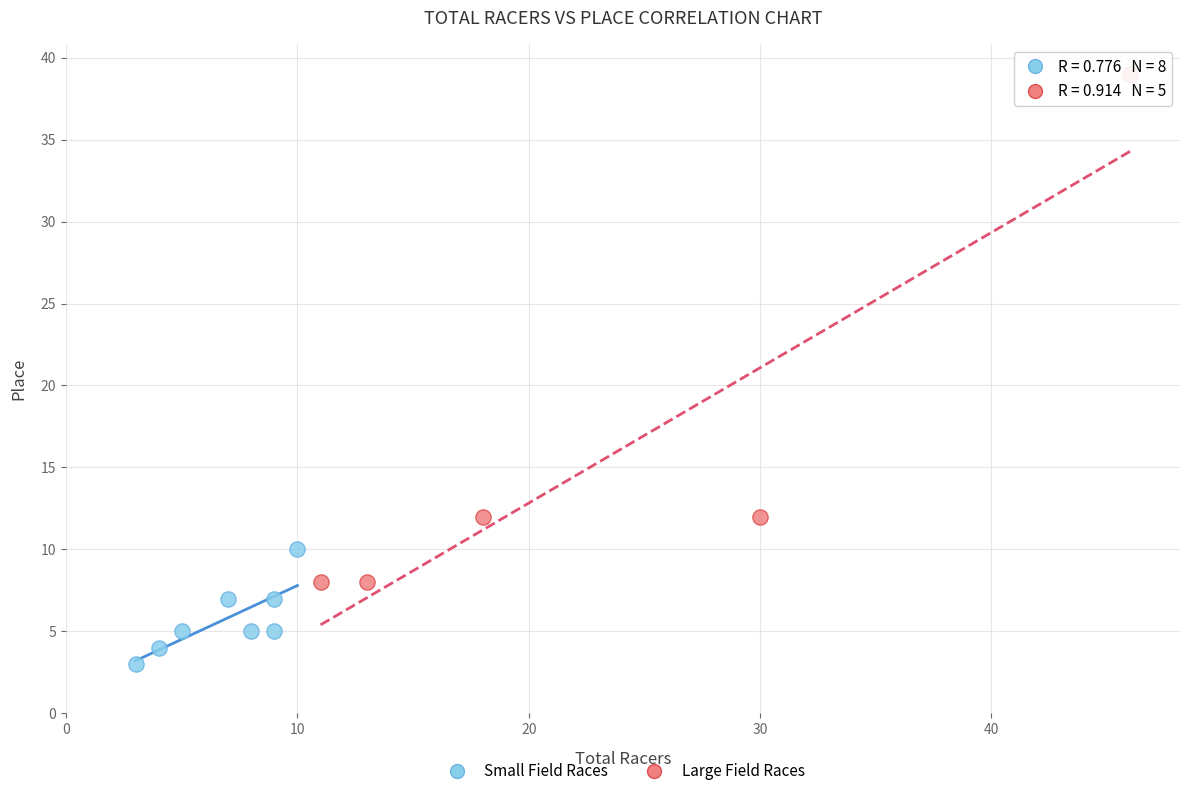

Which series has the largest Y range (max minus min)?

Large Field Races